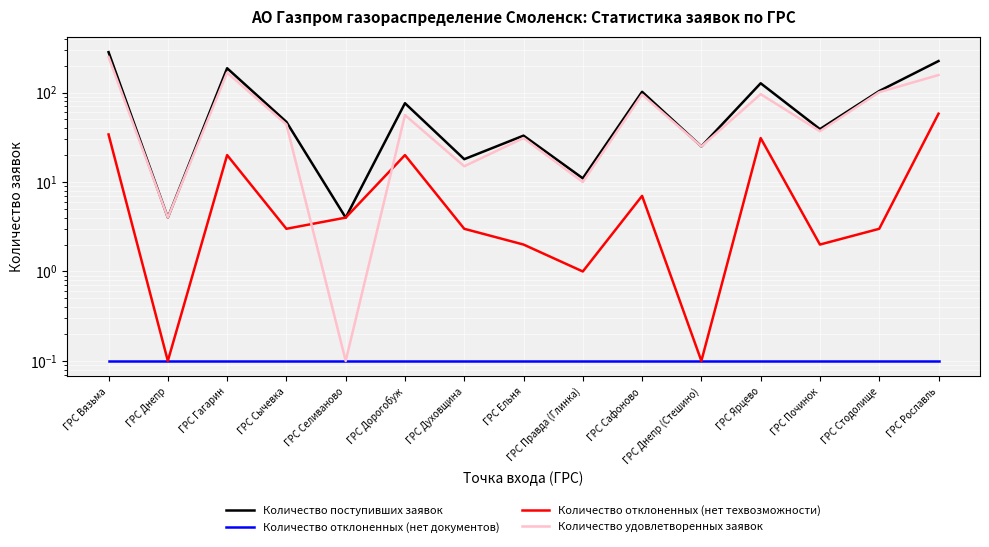

Is the value of Количество отклоненных (нет техвозможности) at ГРС Сычевка greater than the value of Количество отклоненных (нет документов) at ГРС Починок?

Yes